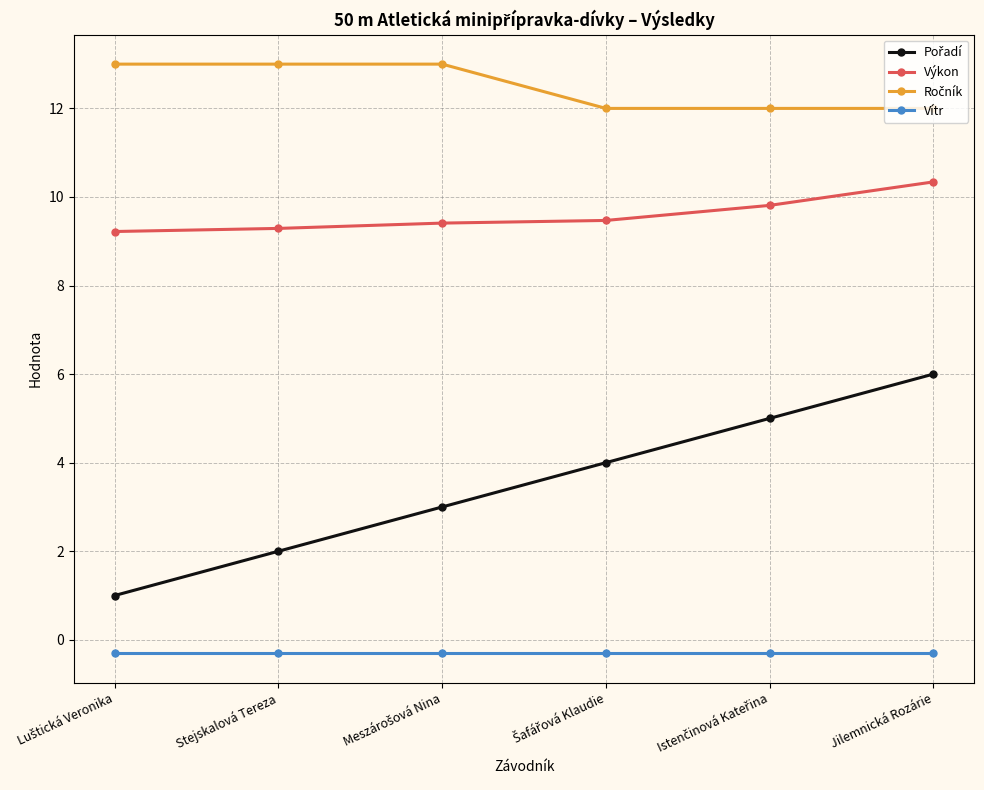

What is the difference between the maximum and minimum values in the Výkon series?

1.1